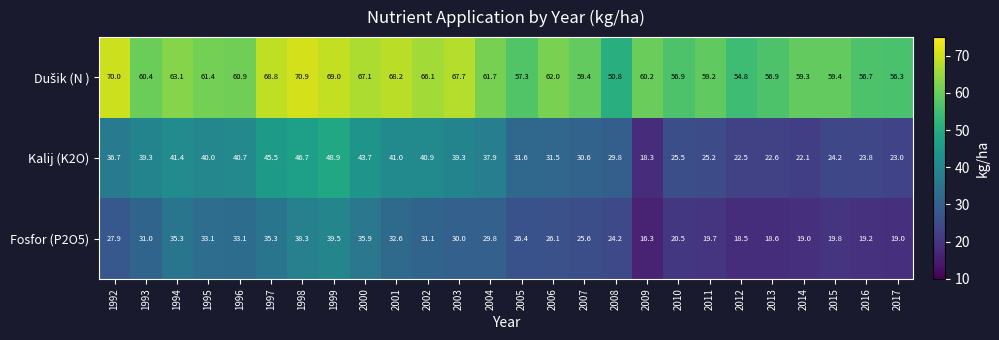

At which label does Kalij (K2O) first exceed 36?

1992